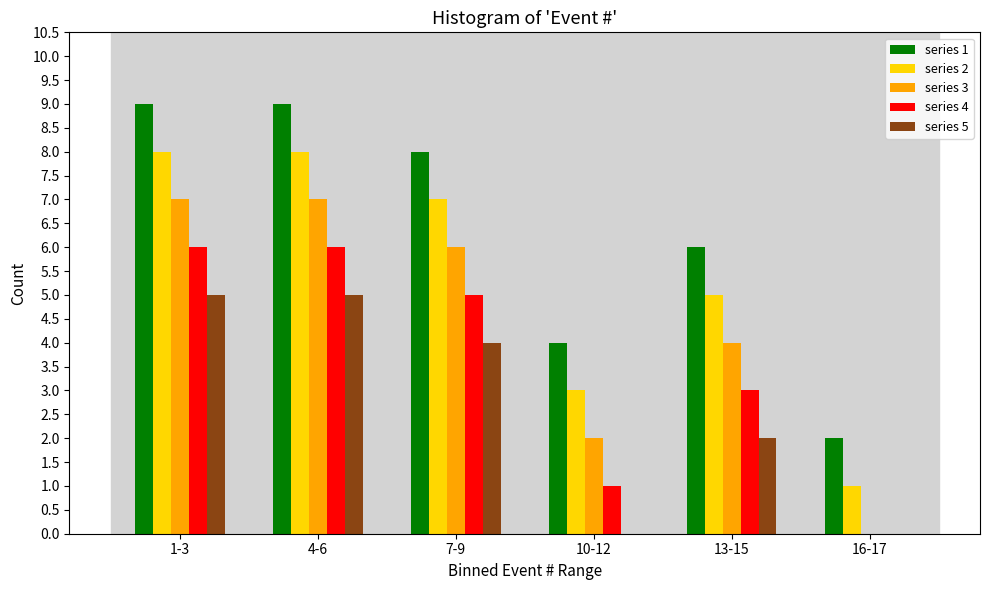

Reading left to right, what are all the values shown in this chart?

series 1: 1-3=9	4-6=9	7-9=8	10-12=4	13-15=6	16-17=2
series 2: 1-3=8	4-6=8	7-9=7	10-12=3	13-15=5	16-17=1
series 3: 1-3=7	4-6=7	7-9=6	10-12=2	13-15=4	16-17=0
series 4: 1-3=6	4-6=6	7-9=5	10-12=1	13-15=3	16-17=0
series 5: 1-3=5	4-6=5	7-9=4	10-12=0	13-15=2	16-17=0